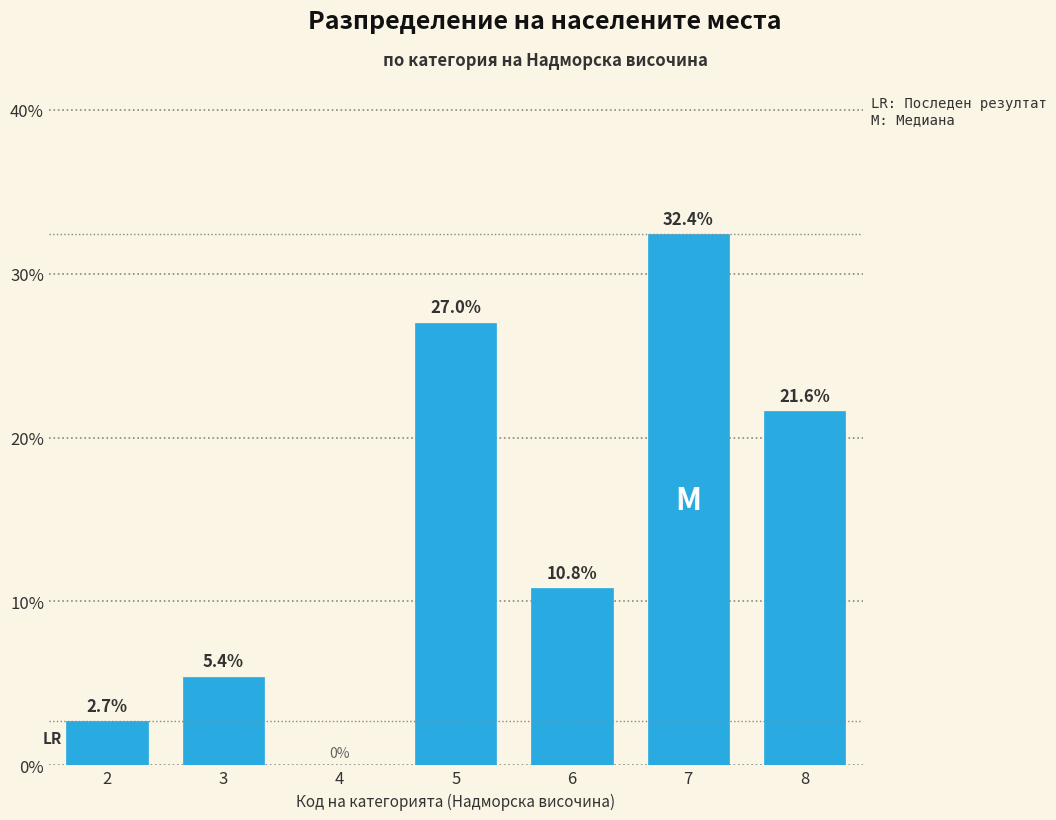

Reading left to right, extract all data points from this chart.

2=2.7	3=5.4	4=0.0	5=27.0	6=10.8	7=32.4	8=21.6